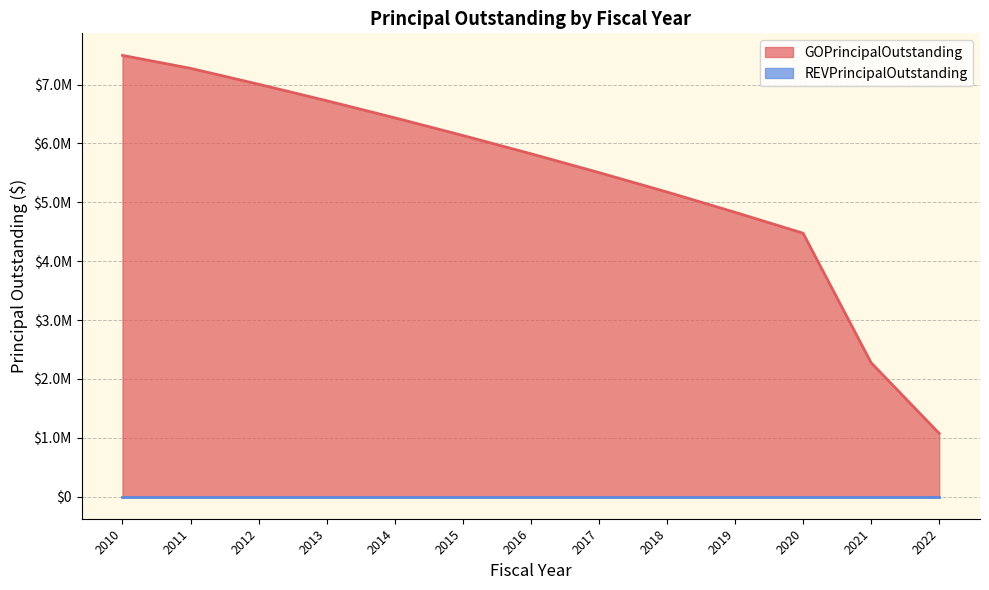

At which category does the chart reach its minimum across all series?

2022